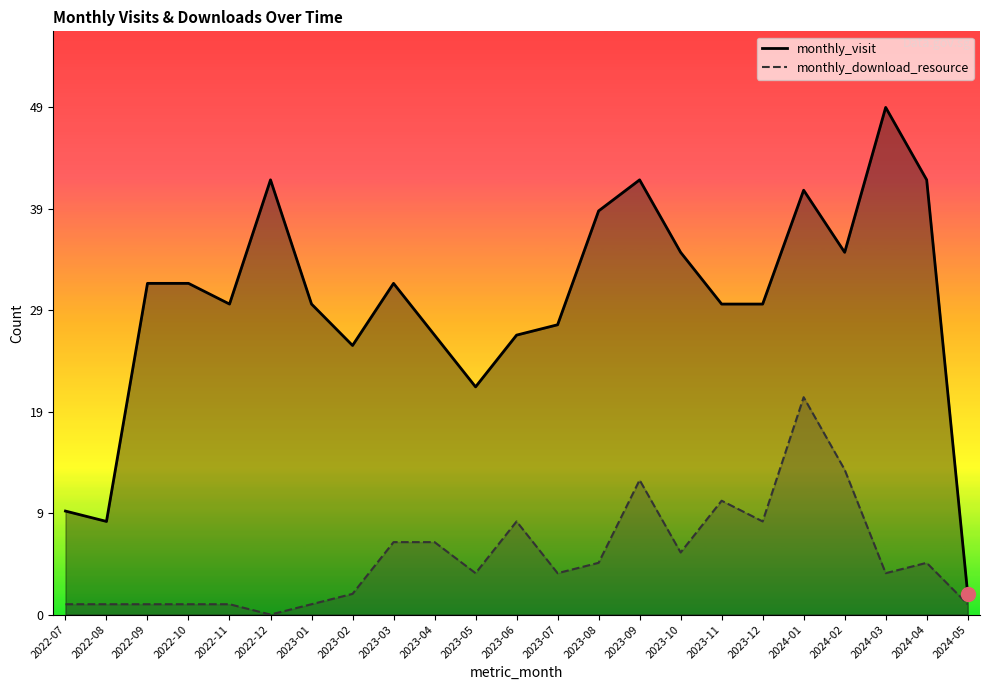

Which series has the largest range (max minus min)?

monthly_visit